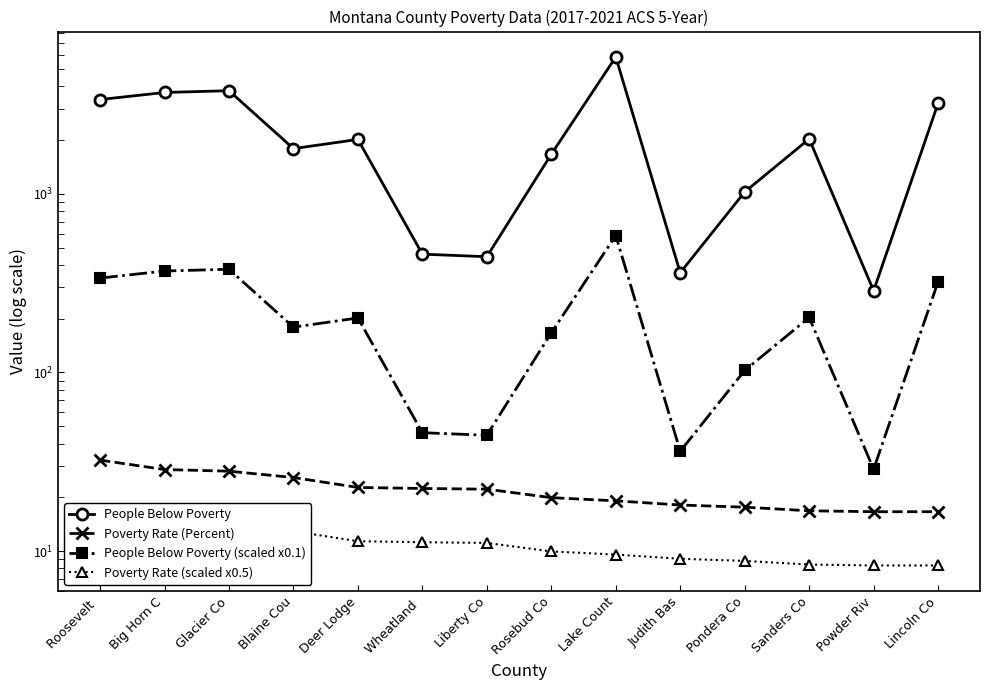

How many values in the Poverty Rate (Percent) series are below 22?

7